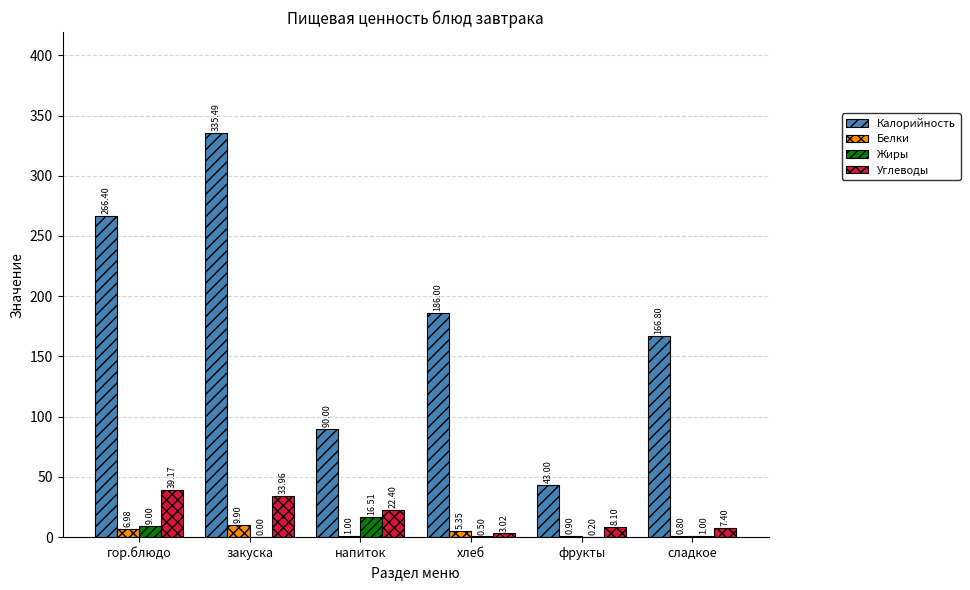

At which label does Углеводы first exceed 22?

гор.блюдо